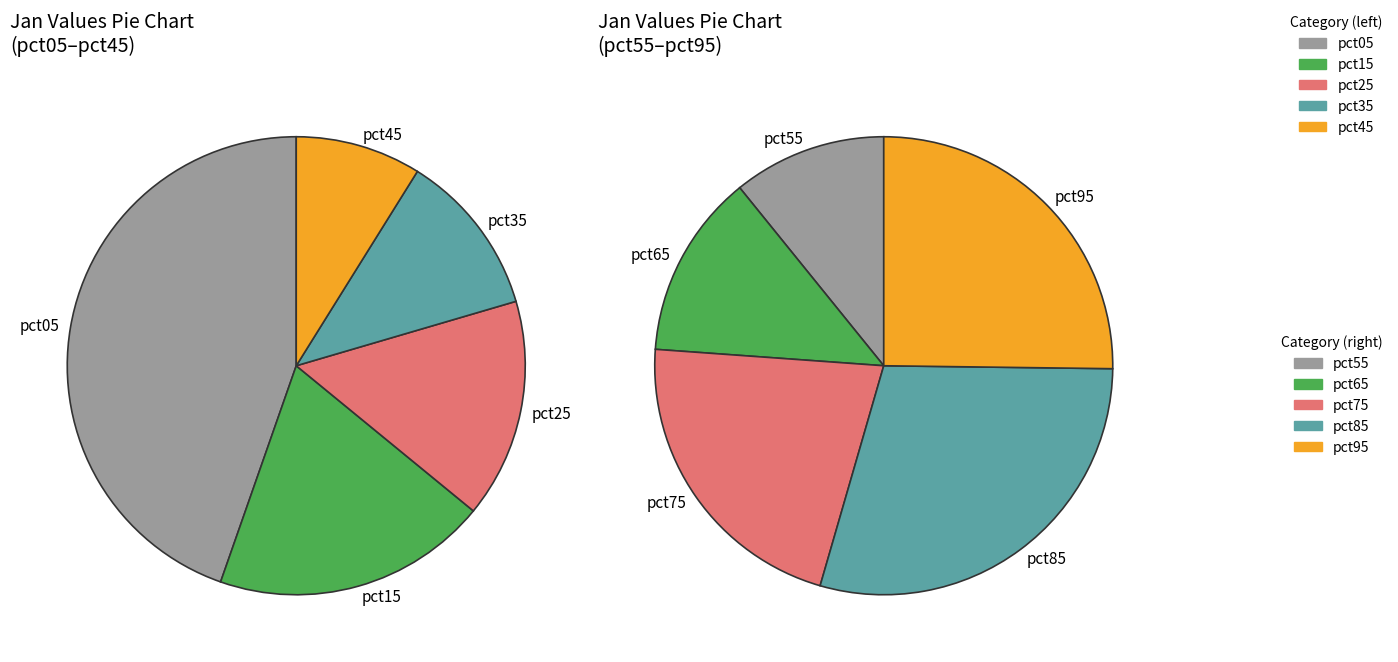

Is the sum of pct75 and pct45 greater than half?

No